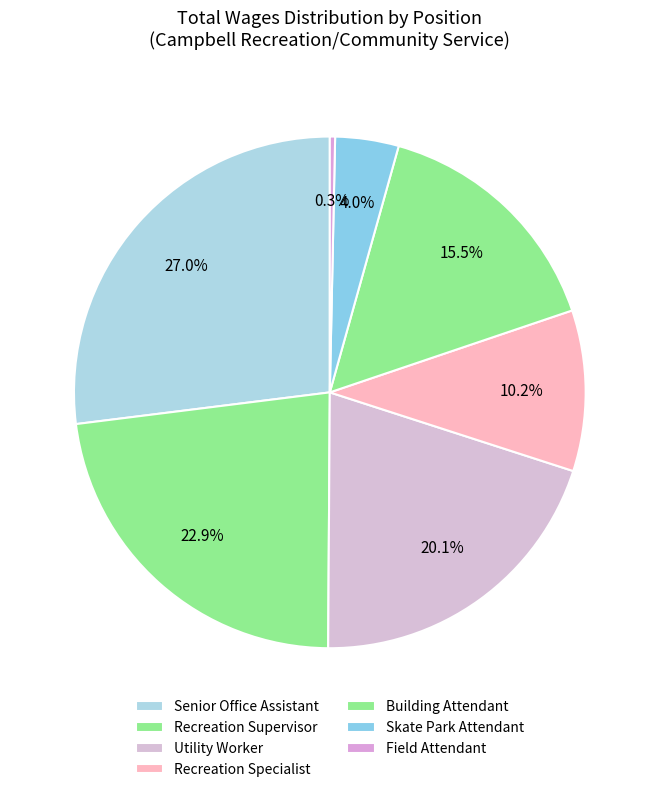

How many slices are in this pie chart?

7